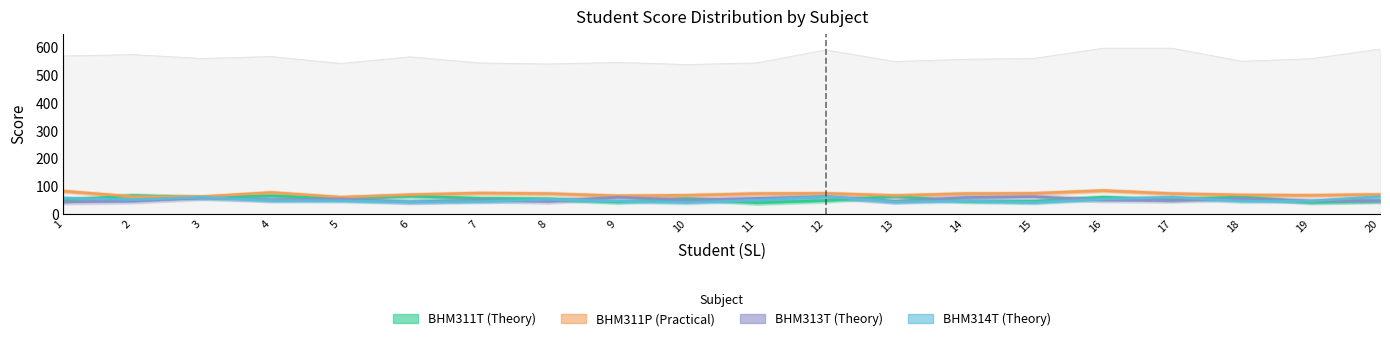

What is the maximum value for BHM311P?

84